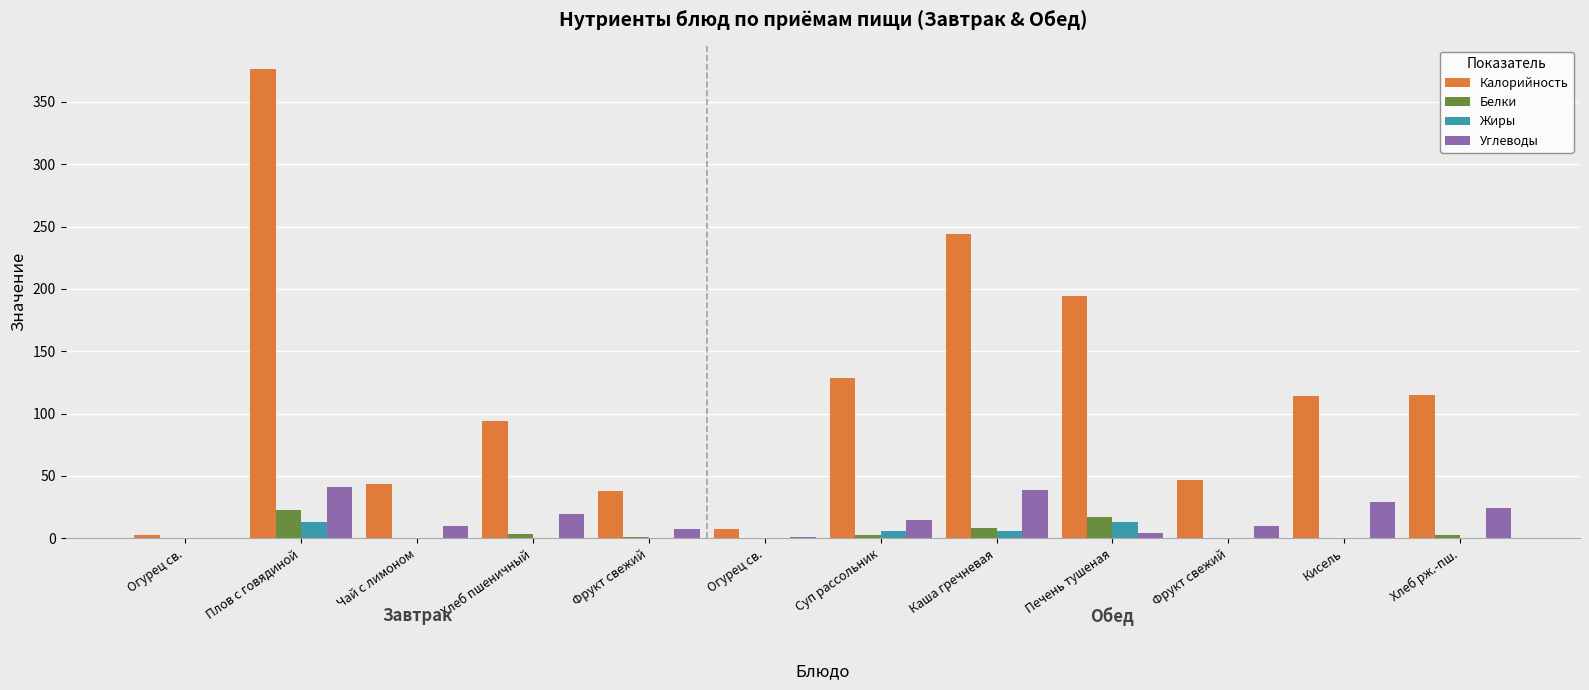

How many groups of bars are there?

12